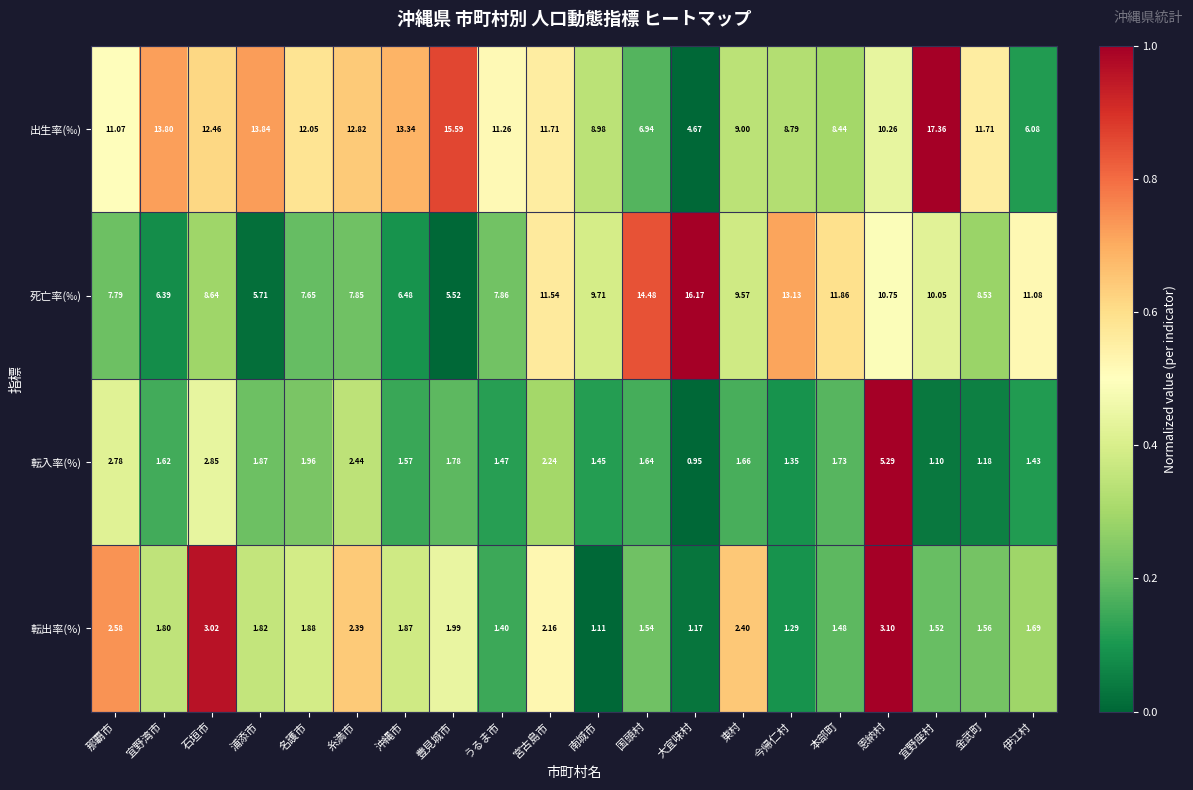

Which series has the widest spread of values?

出生率(‰)